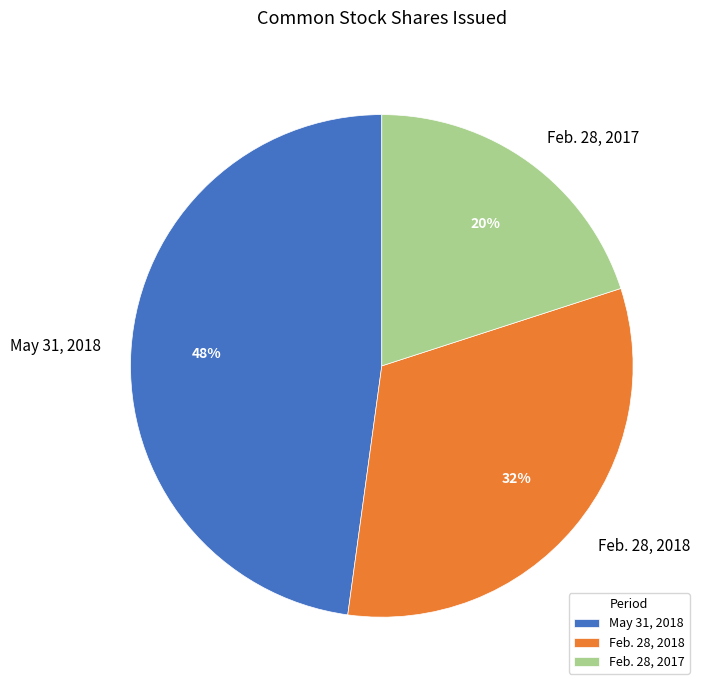

Approximately how many times larger is the value at Feb. 28, 2017 compared to May 31, 2018?

0.4